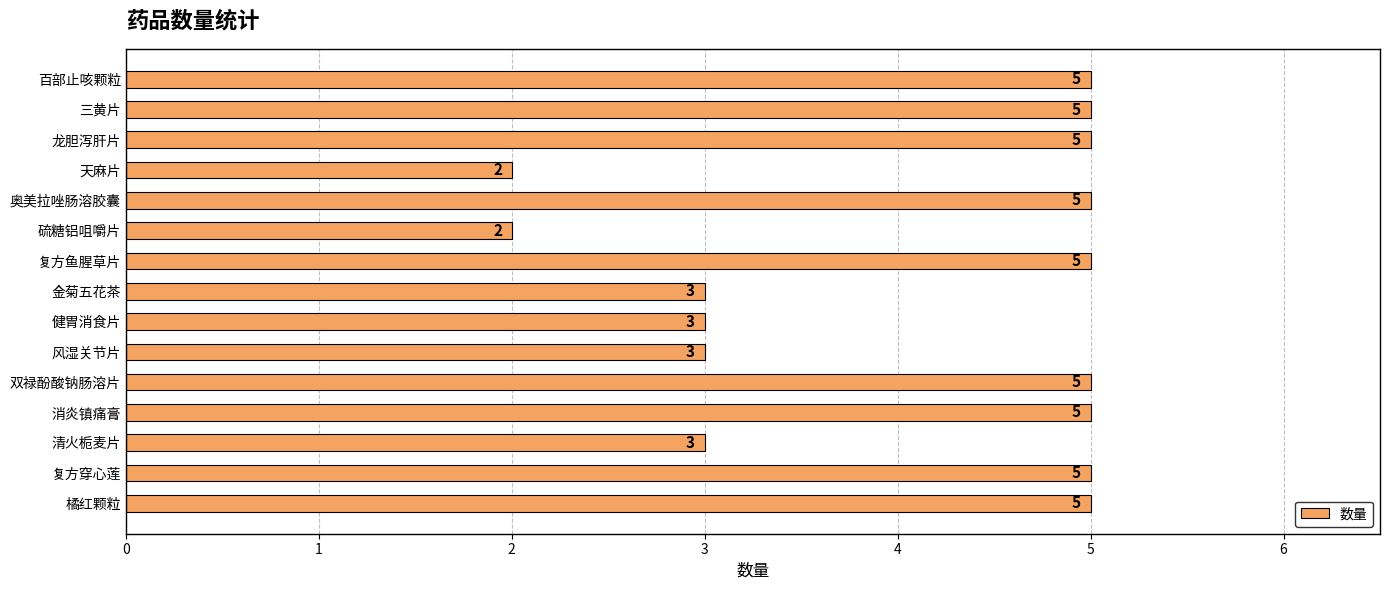

What is the greatest value displayed?

5